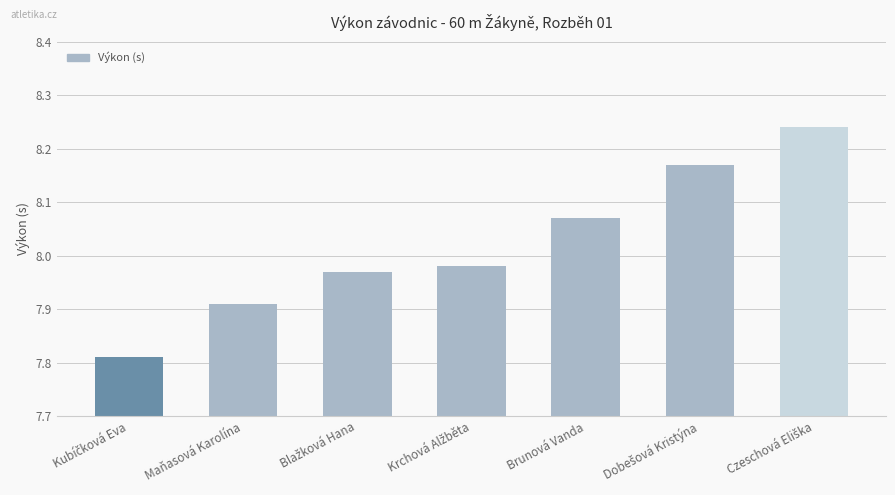

What is the label of the 3rd bar from the right?

Brunová Vanda